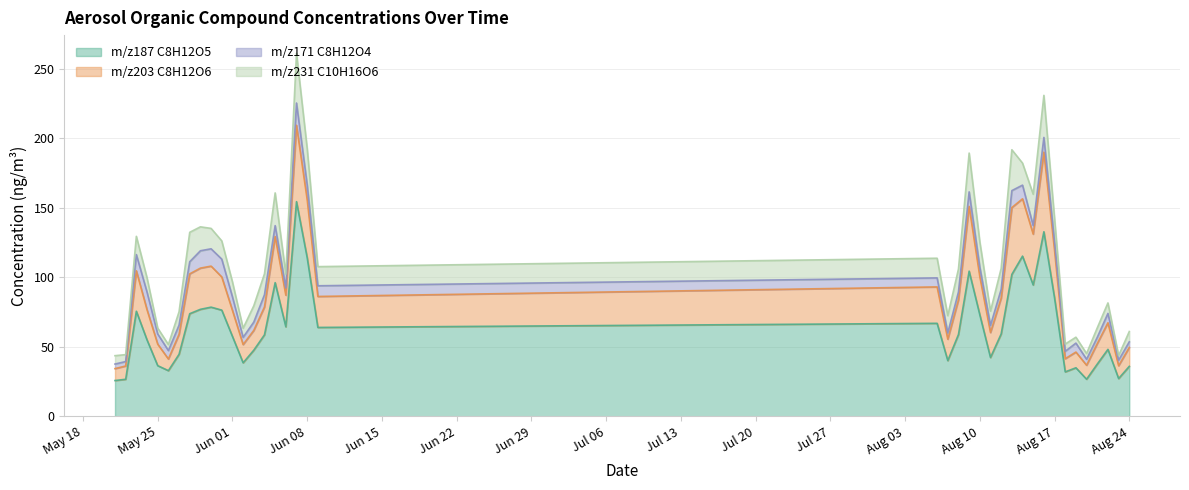

What is the value of the m/z187 C8H12O5 point at the 2nd from the left?

26.6